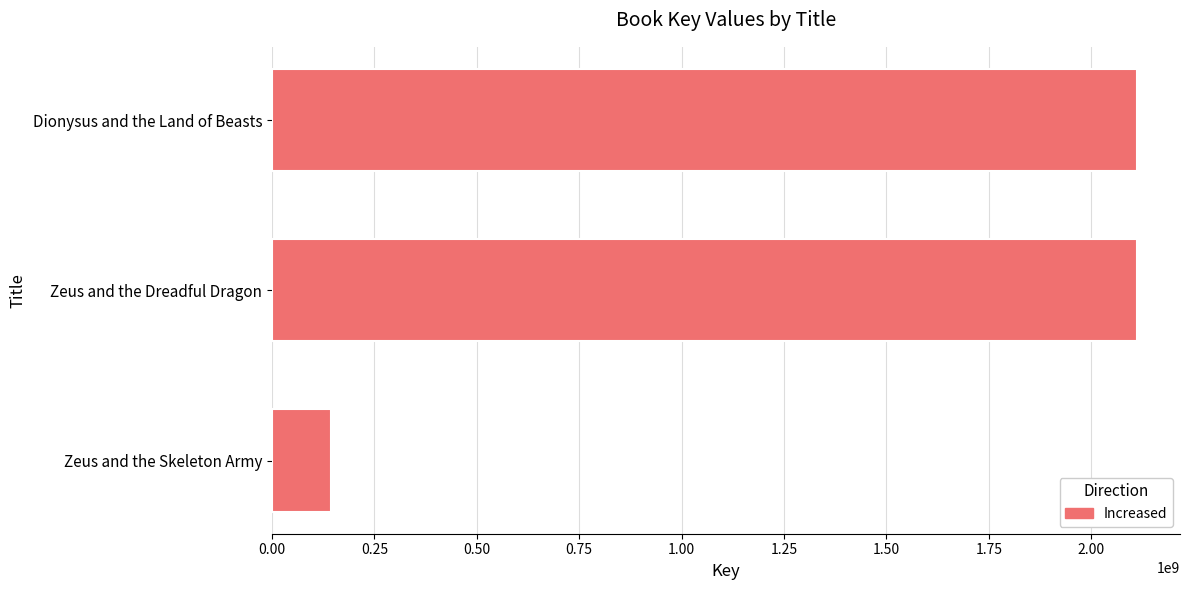

What is the ratio of the value at Zeus and the Dreadful Dragon to the value at Dionysus and the Land of Beasts?

1.0